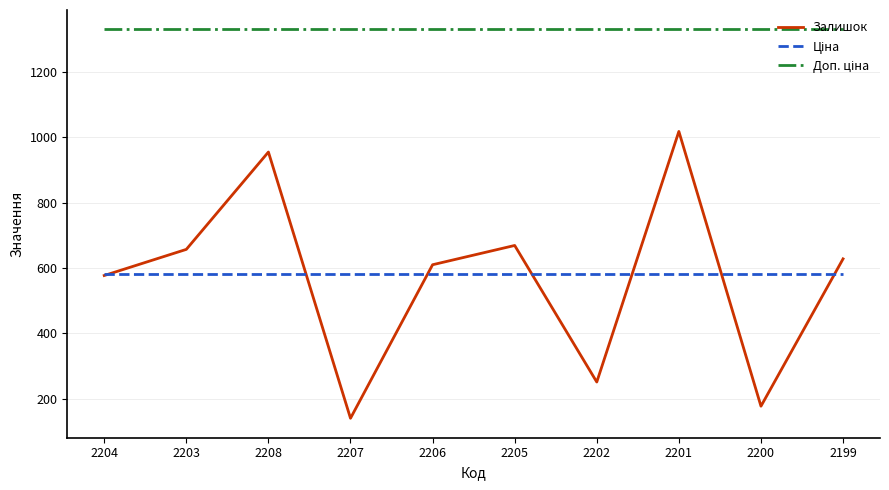

What is the total value across all series at 2208?

2865.6